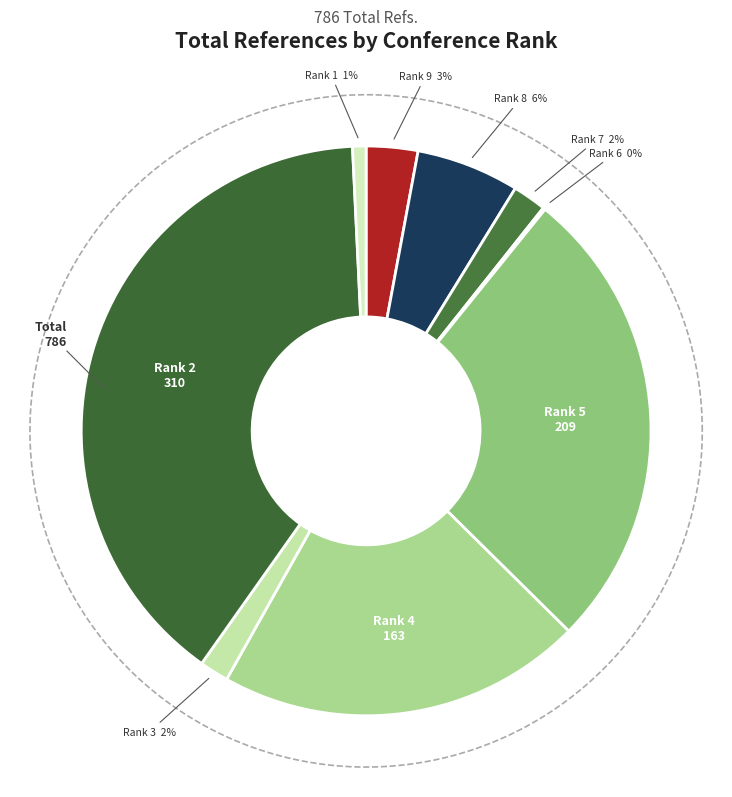

Rank the categories by value from lowest to highest.

Rank 6, Rank 1, Rank 3, Rank 7, Rank 9, Rank 8, Rank 4, Rank 5, Rank 2